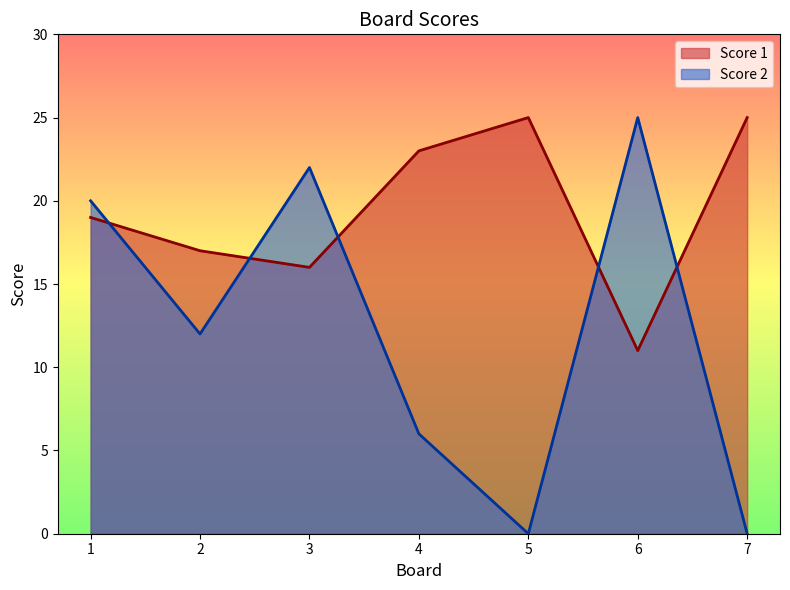

At which label is Score 1 closest to 18?

1